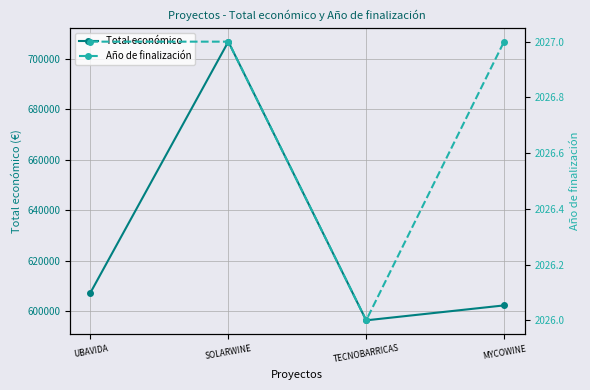

What is the sum of all Año de finalización values?

8107.0